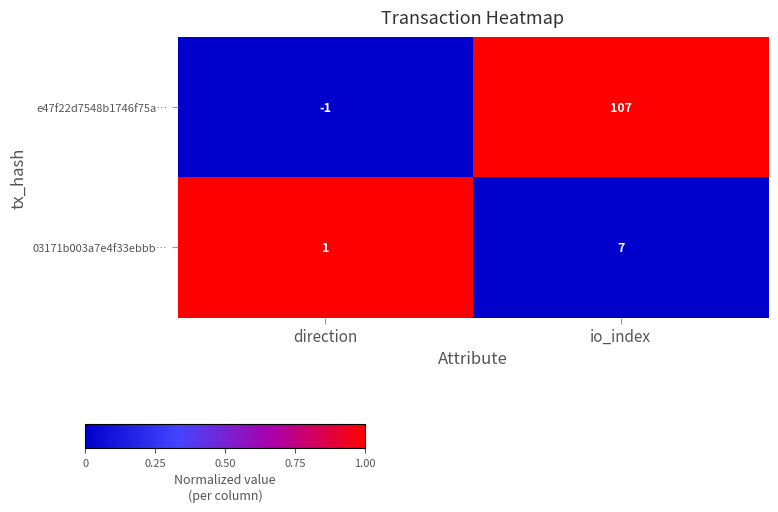

What is the total value across all series at direction?

0